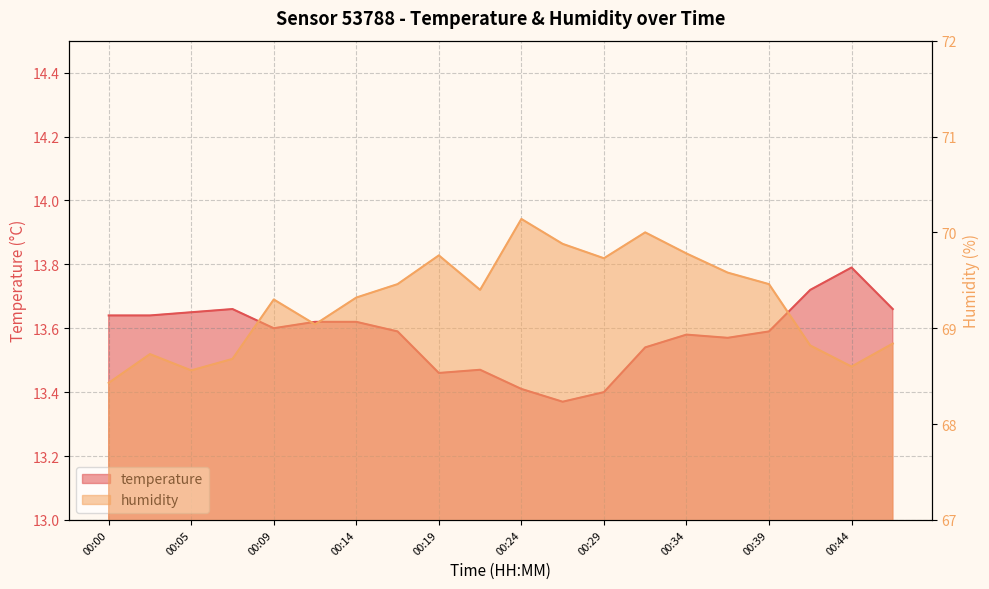

Which has a higher value, 00:07 or 00:27?

00:07